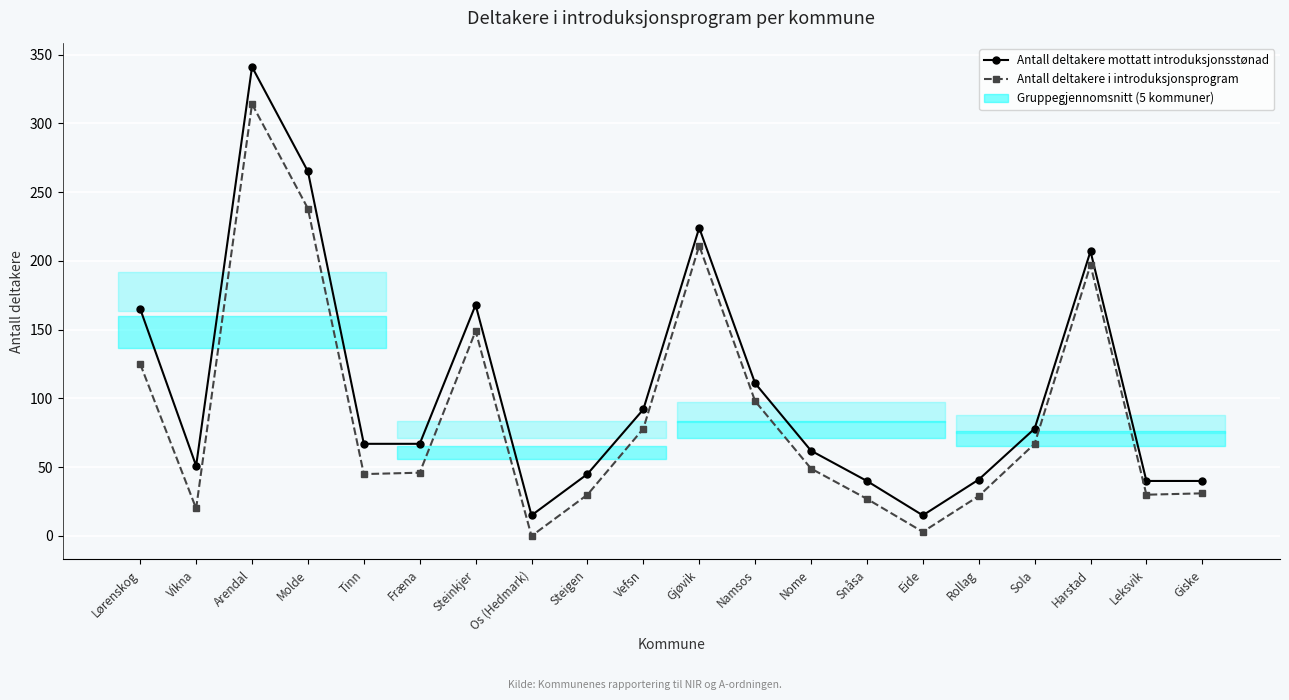

Reading left to right, transcribe all the data shown in this chart.

Antall deltakere mottatt introduksjonsstønad: Lørenskog=165	Vikna=51	Arendal=341	Molde=265	Tinn=67	Fræna=67	Steinkjer=168	Os (Hedmark)=15	Steigen=45	Vefsn=92	Gjøvik=224	Namsos=111	Nome=62	Snåsa=40	Eide=15	Rollag=41	Sola=78	Harstad=207	Leksvik=40	Giske=40
Antall deltakere i introduksjonsprogram: Lørenskog=125	Vikna=20	Arendal=314	Molde=238	Tinn=45	Fræna=46	Steinkjer=149	Os (Hedmark)=0	Steigen=30	Vefsn=78	Gjøvik=211	Namsos=98	Nome=49	Snåsa=27	Eide=3	Rollag=29	Sola=67	Harstad=197	Leksvik=30	Giske=31